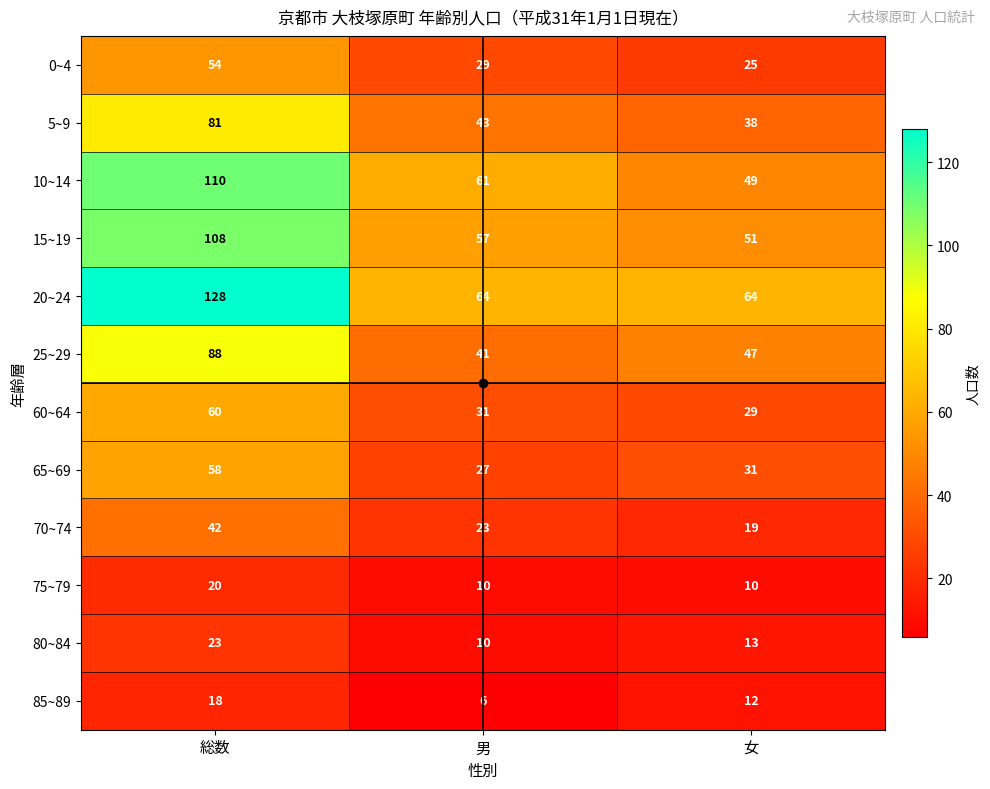

How many distinct data groups are displayed?

12